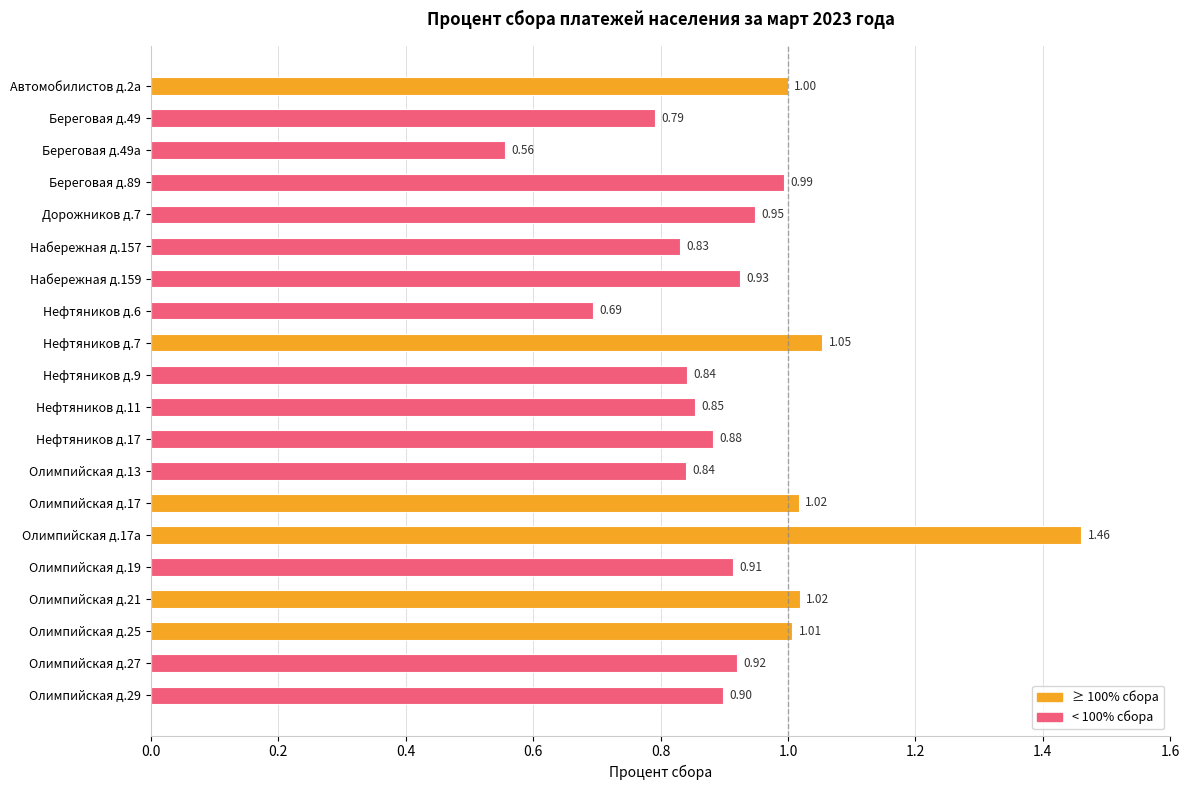

Which has a higher value, Олимпийская д.25 or Нефтяников д.9?

Олимпийская д.25